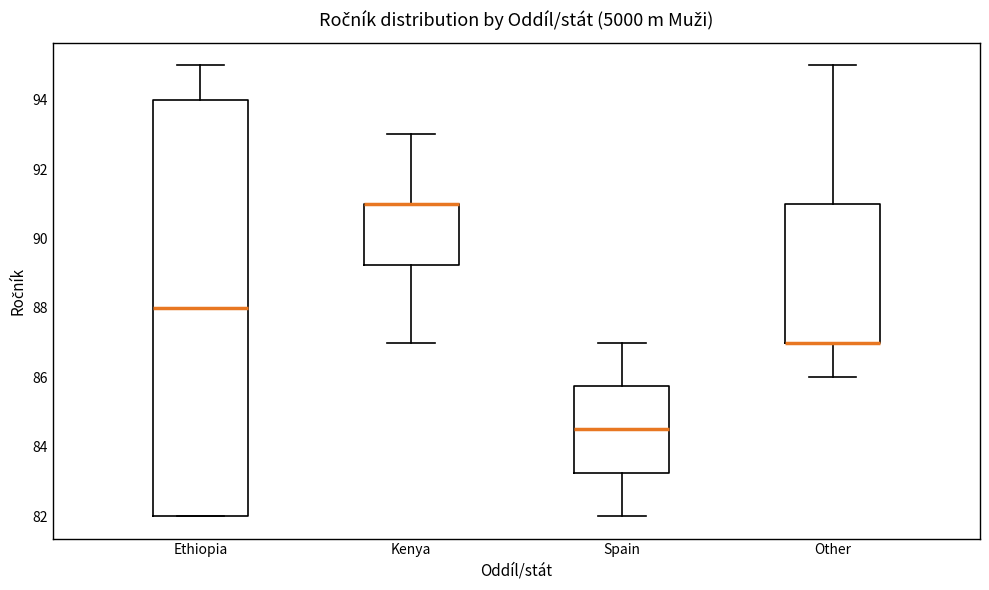

Where does the lower whisker of the box for Other end on the y-axis? The values are not printed on the chart, so give them approximately, as read against the axis.

86.0